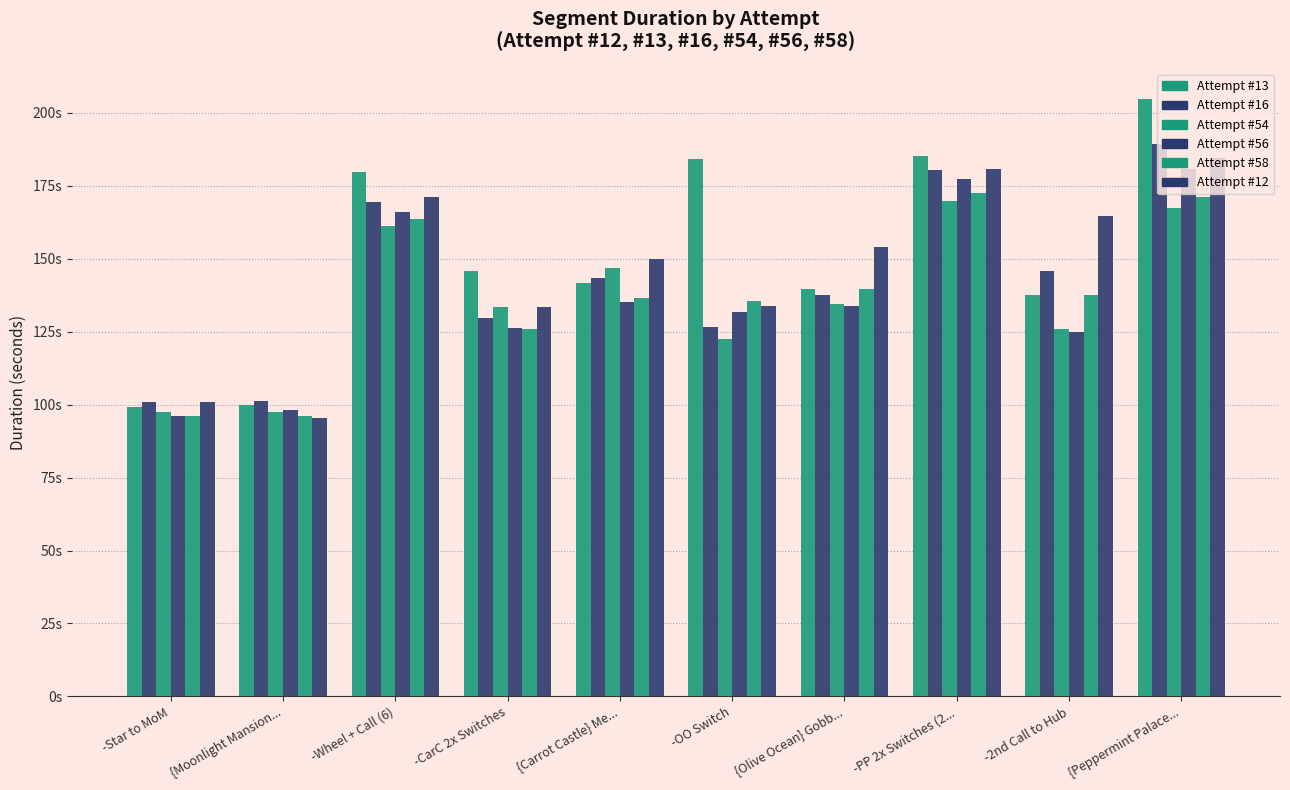

At which category is the sum across all series the highest?

{Peppermint Palace...